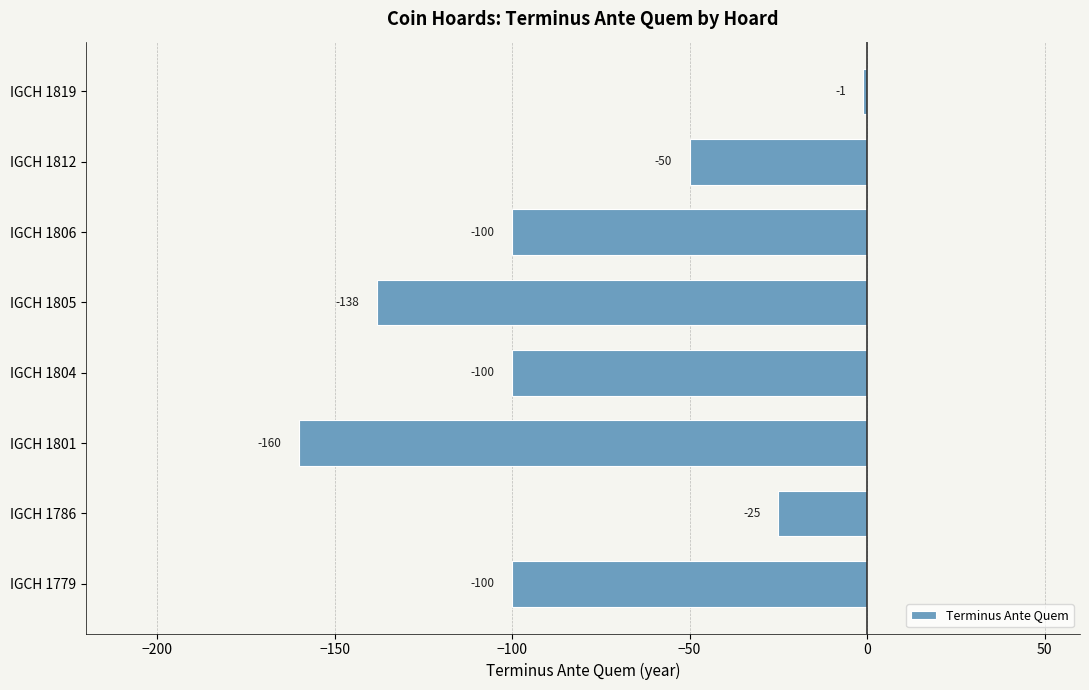

At which category does the chart reach its minimum across all series?

IGCH 1801